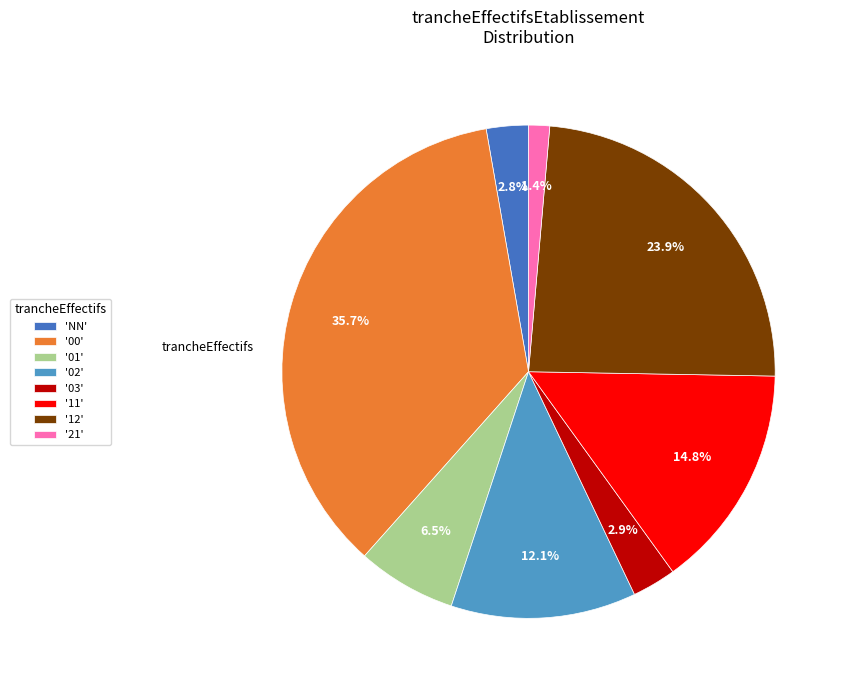

Is there a majority slice in this chart?

No